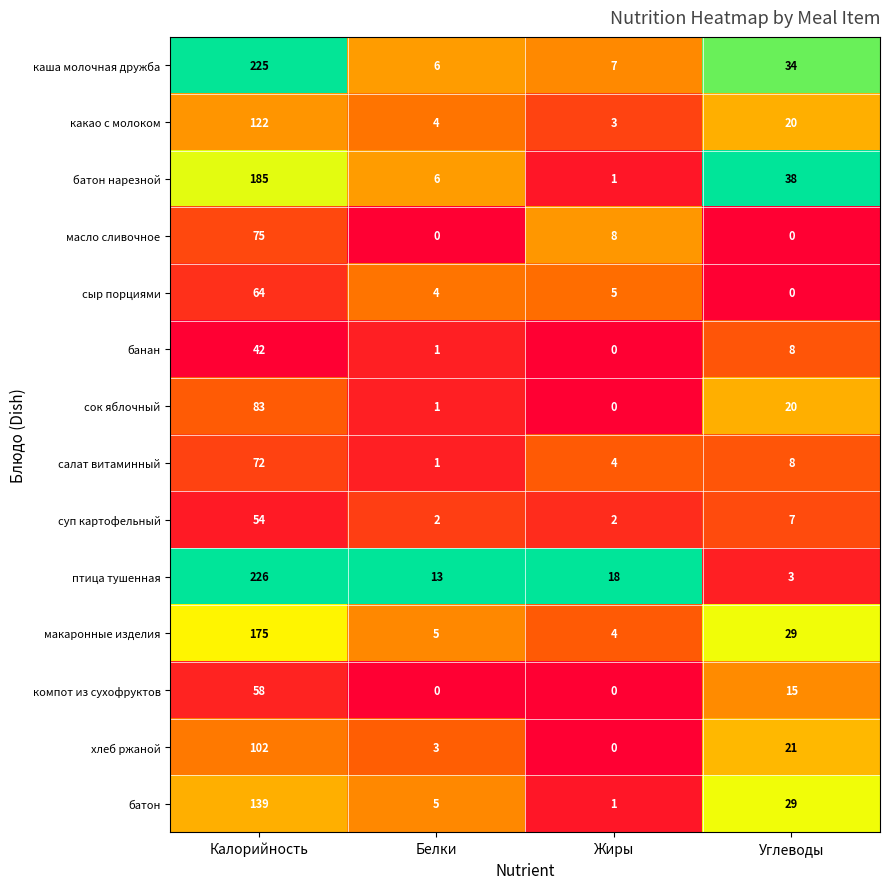

What is the sum of all салат витаминный values?

85